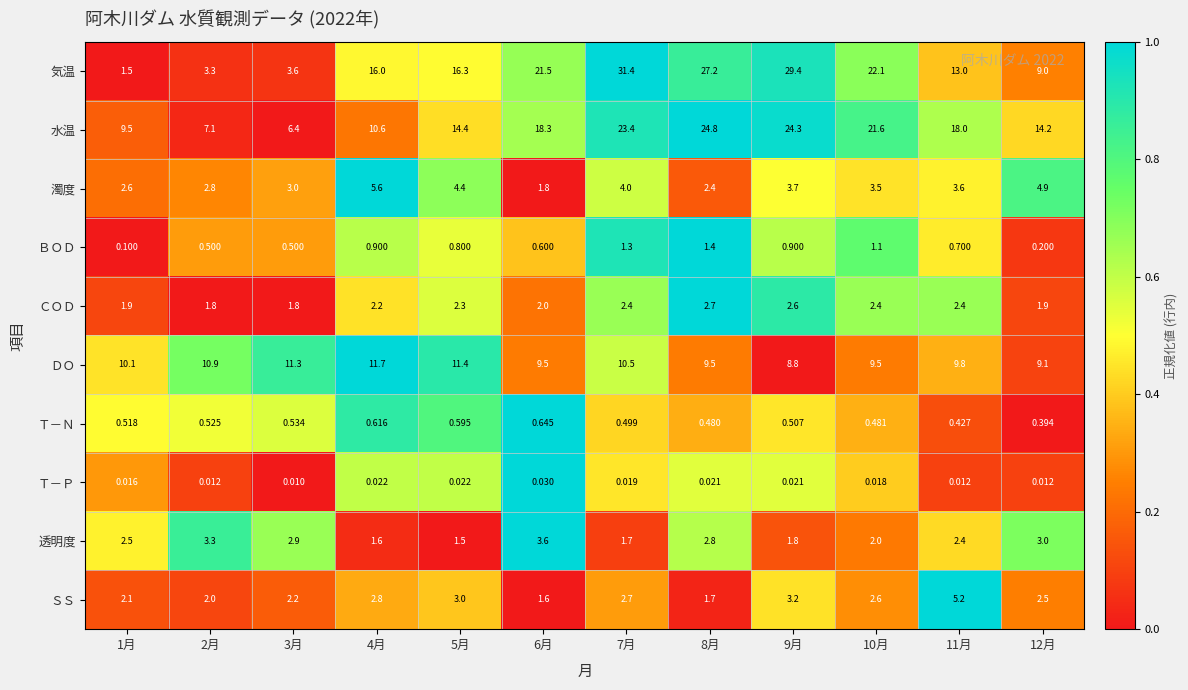

At how many categories does at least one series exceed 0?

12